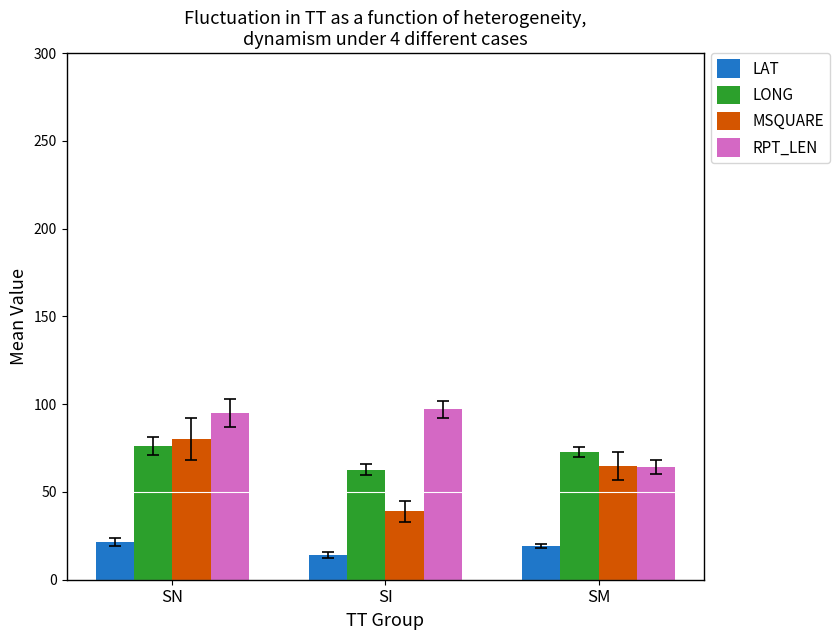

Rank the series by their maximum value, from lowest to highest.

LAT, LONG, MSQUARE, RPT_LEN